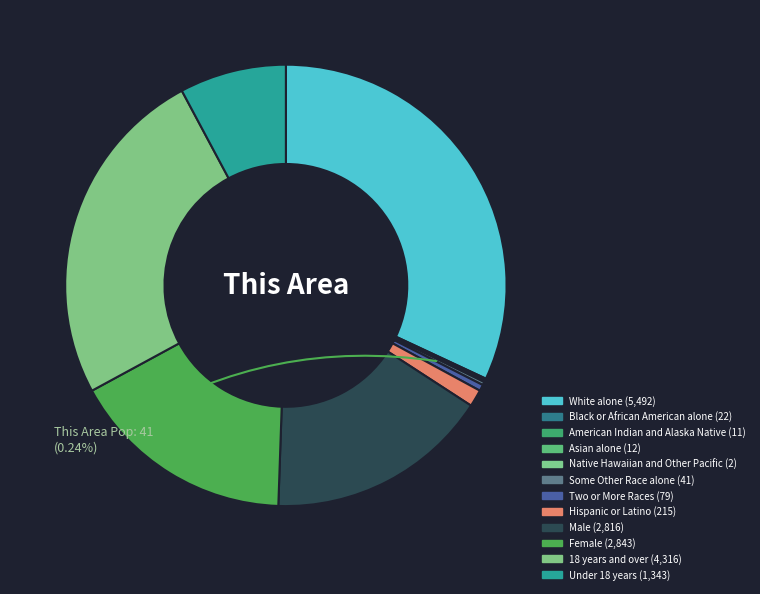

To the nearest percent, what is the difference between the largest and smallest slice percentages?

32%